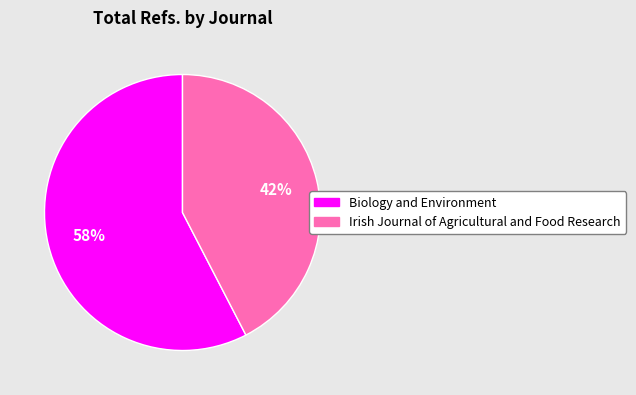

To the nearest percent, what portion does Biology and Environment represent?

58%